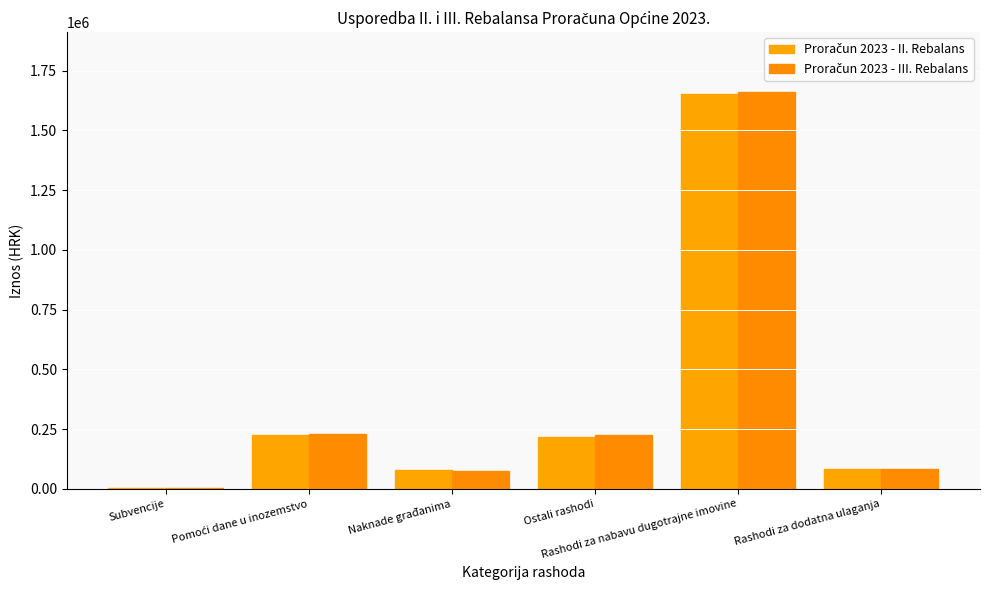

At how many categories does at least one series exceed 1217647?

1